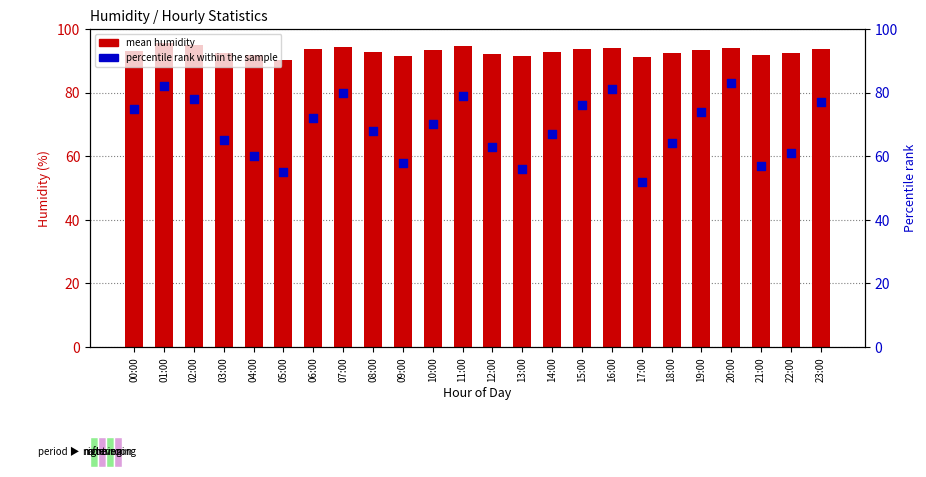

Which series contains the lowest Y value?

percentile rank within the sample